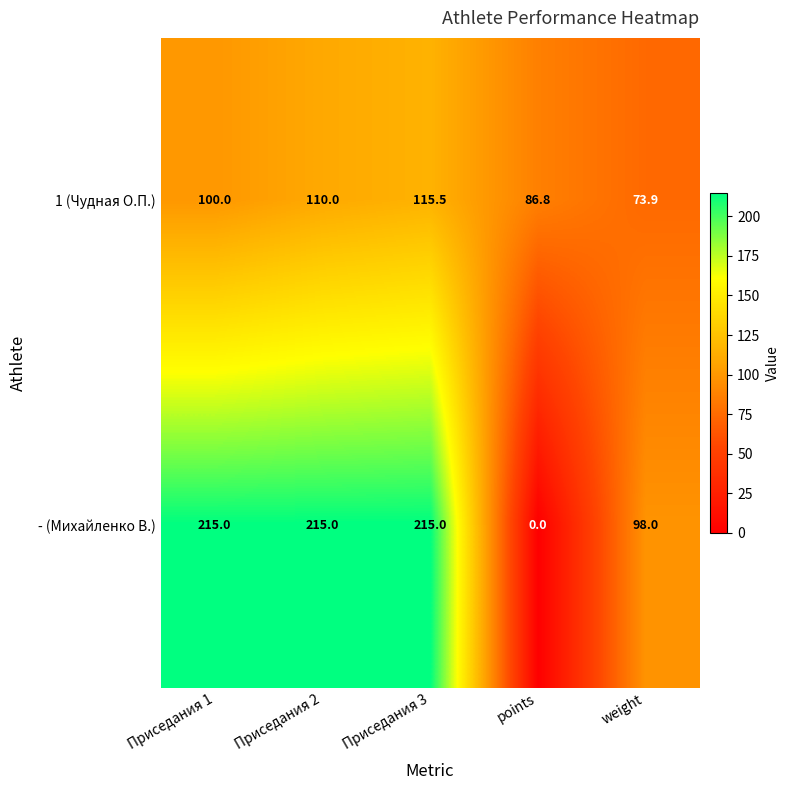

Which series has the largest total across all categories?

- (Михайленко В.)